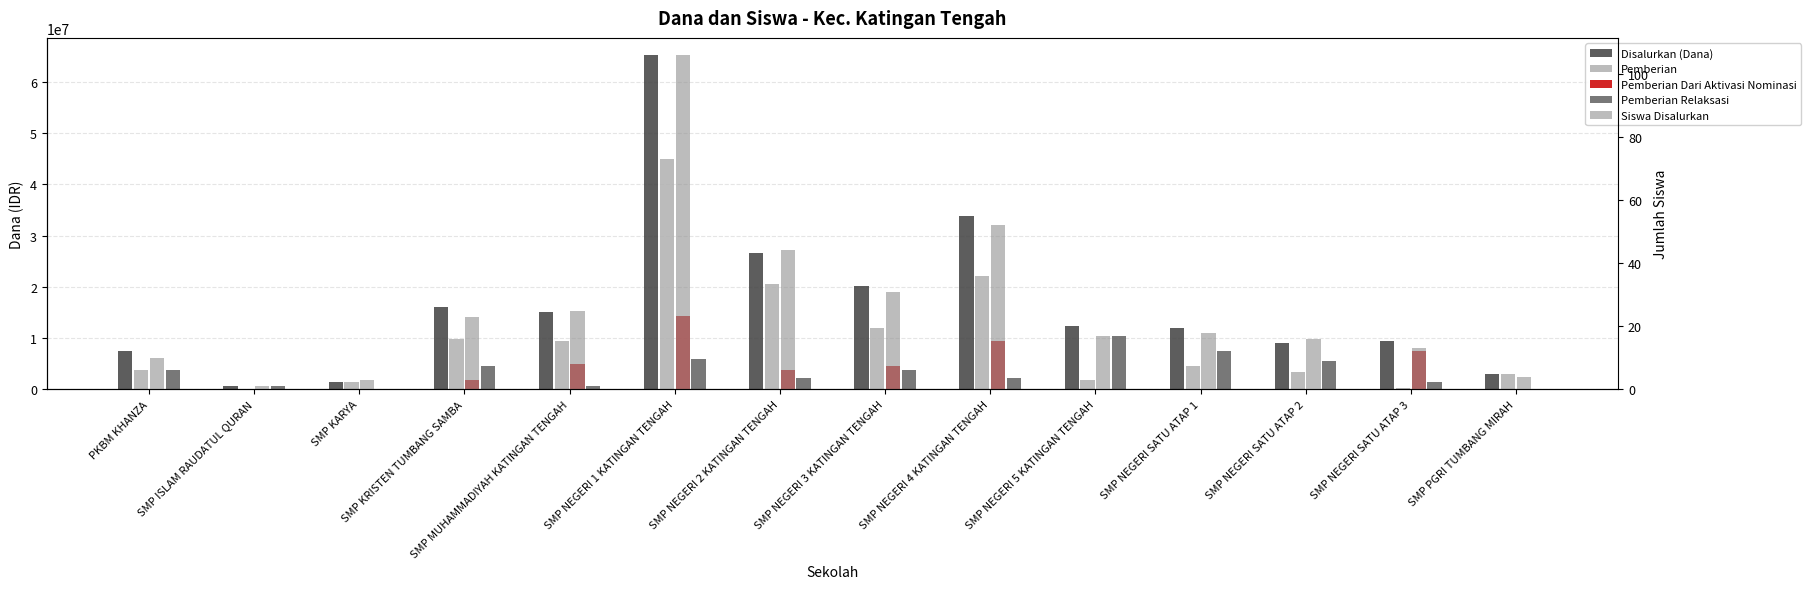

Reading left to right, extract all data points from this chart.

Disalurkan (Dana): 7500000	750000	1500000	16125000	15000000	65250000	26625000	20250000	33750000	12375000	12000000	9000000	9375000	3000000
Pemberian: 3750000	0	1500000	9750000	9375000	45000000	20625000	12000000	22125000	1875000	4500000	3375000	375000	3000000
Pemberian Dari Aktivasi Nominasi: 0	0	0	1875000	4875000	14250000	3750000	4500000	9375000	0	0	0	7500000	0
Pemberian Relaksasi: 3750000	750000	0	4500000	750000	6000000	2250000	3750000	2250000	10500000	7500000	5625000	1500000	0
Siswa Disalurkan: 10	1	3	23	25	106	44	31	52	17	18	16	13	4